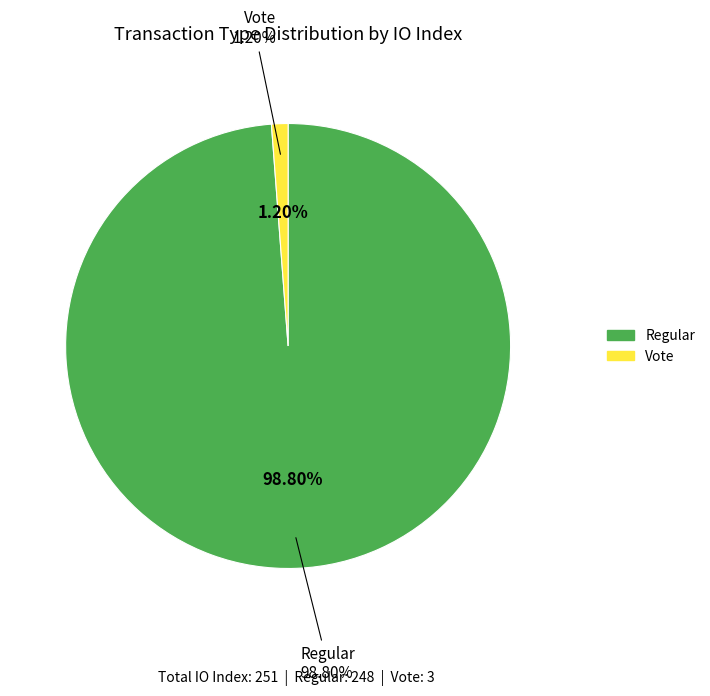

Approximately how many times larger is the value at Regular compared to Vote?

82.7